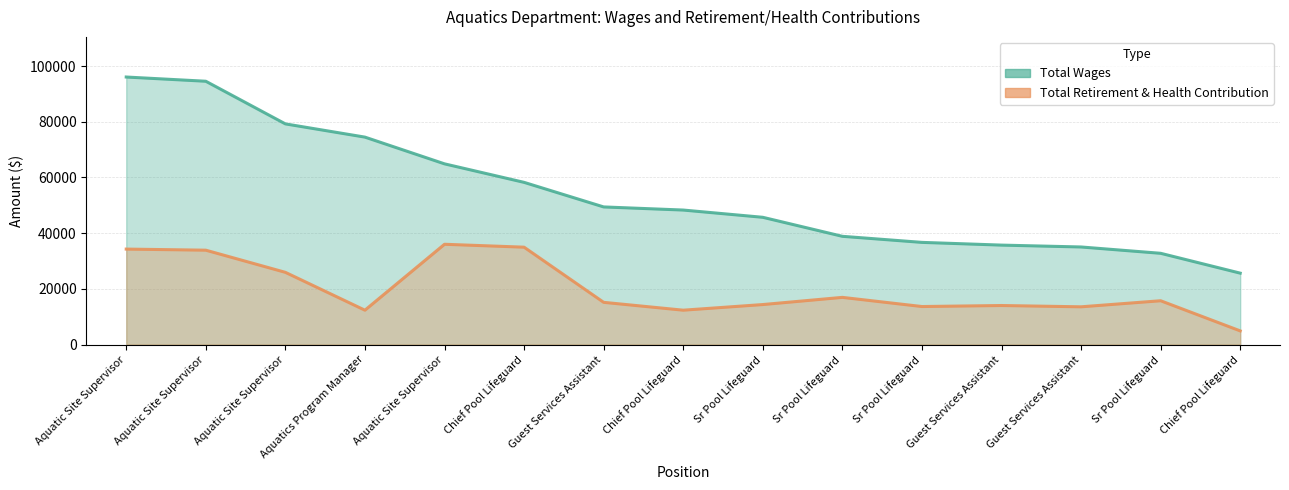

List the series in order of their peak value, lowest first.

Total Retirement & Health Contribution, Total Wages